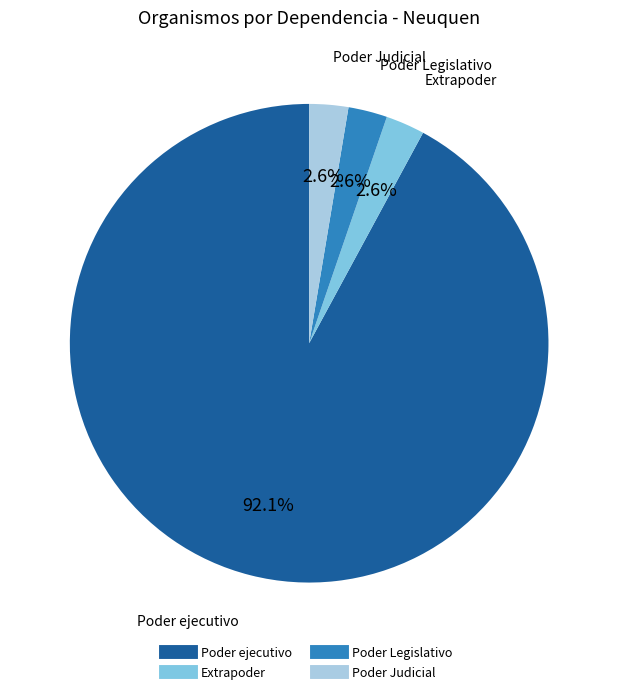

To the nearest percent, what is the average slice percentage?

25%